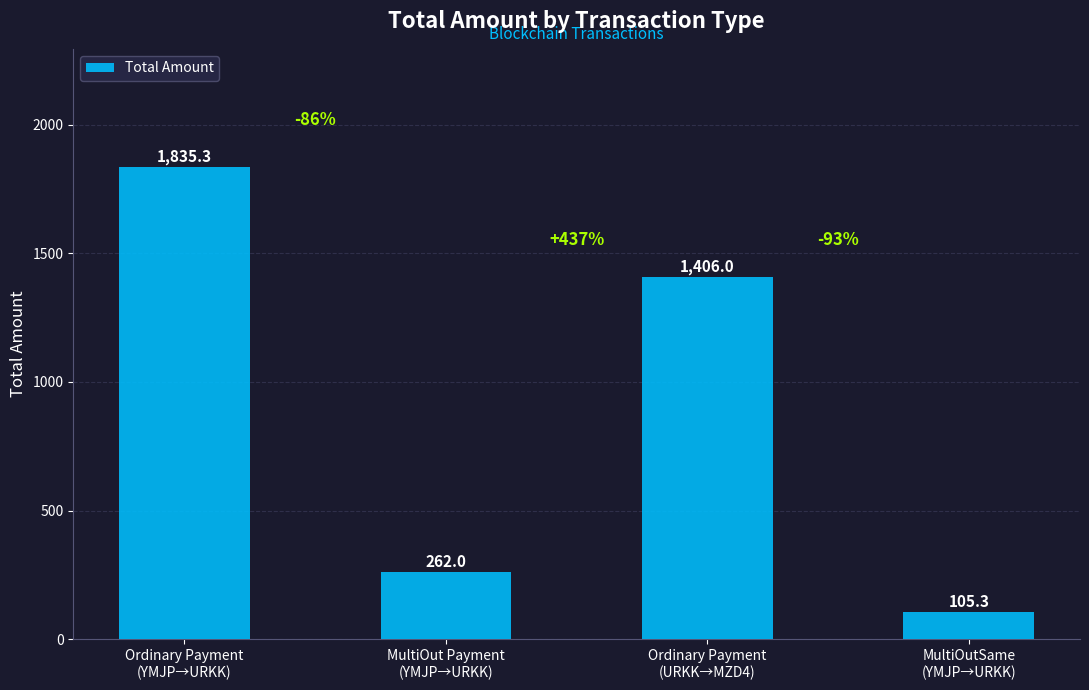

What position from the left is Ordinary Payment
(YMJP→URKK)?

1